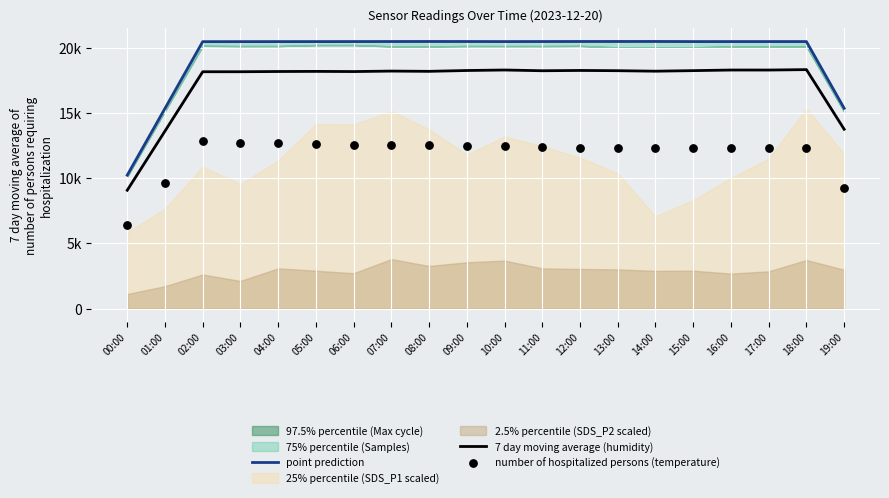

At how many categories does at least one series exceed 11906?

19